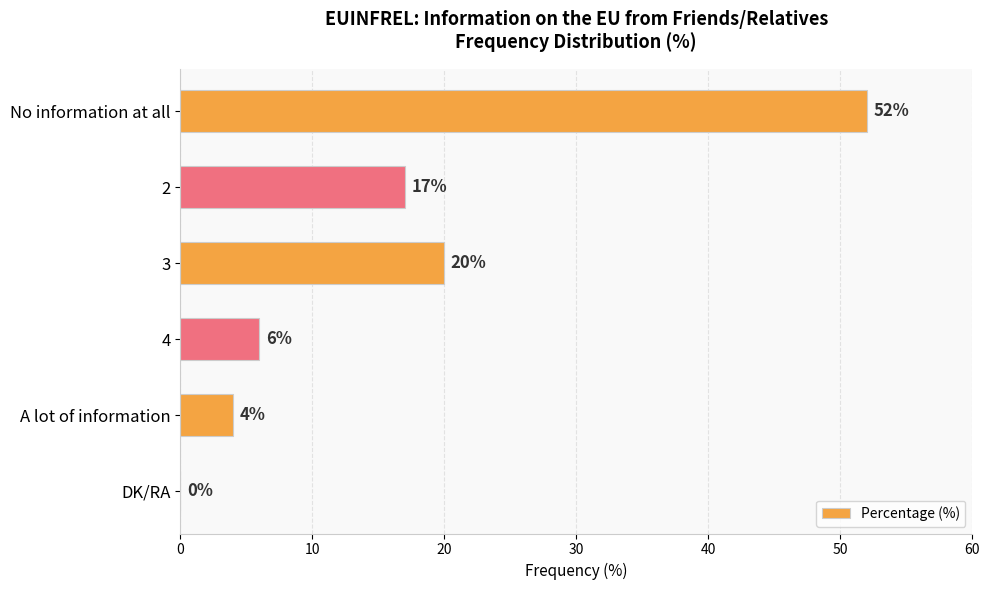

What is the greatest value displayed?

52